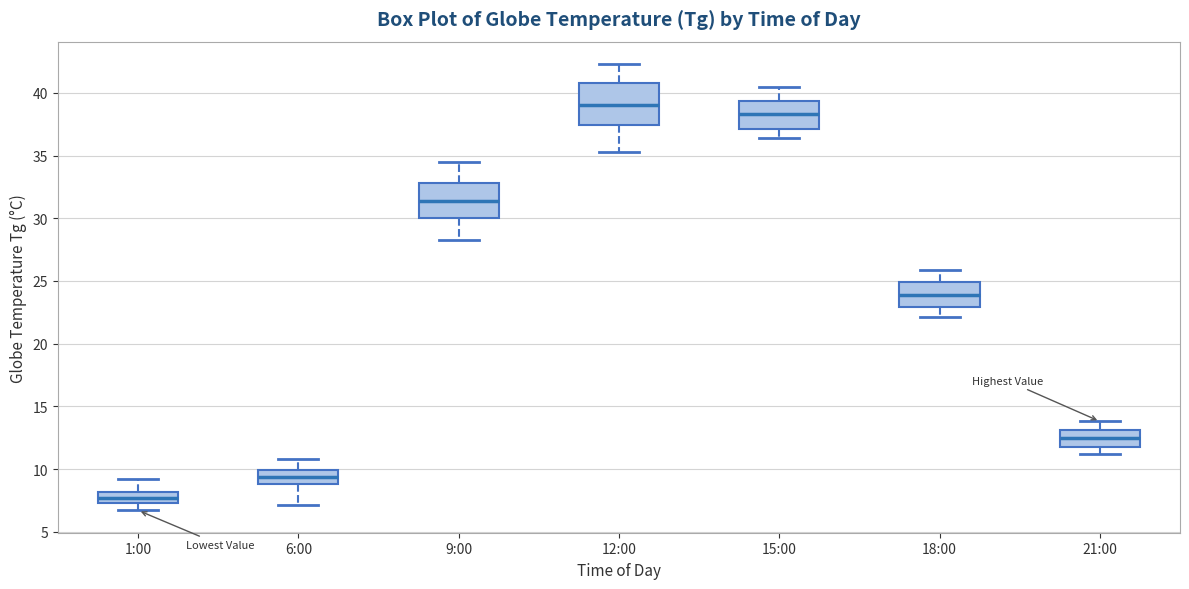

Which box is the tallest, from its lower edge to its upper edge?

12:00